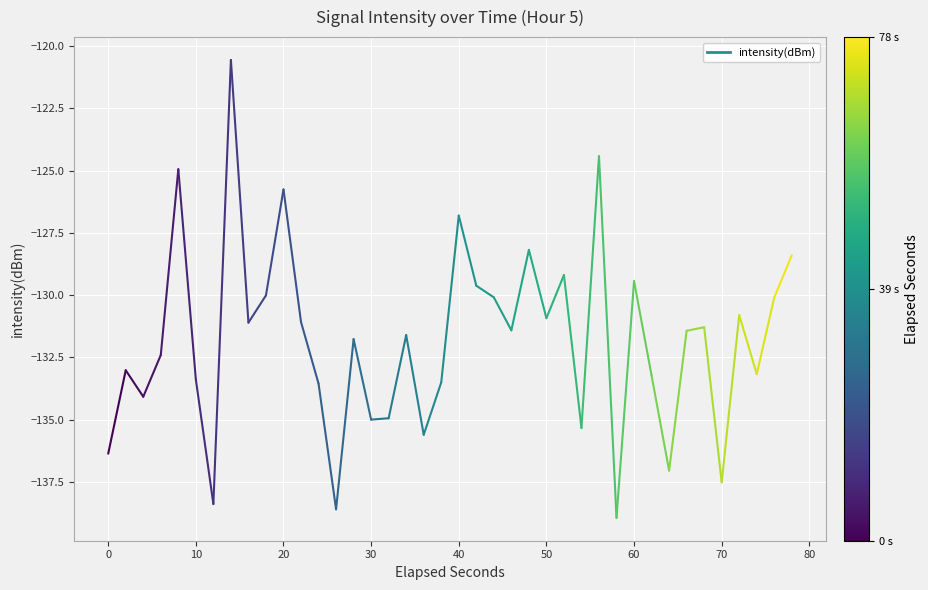

What is the range of X values (max minus min)?

78.0